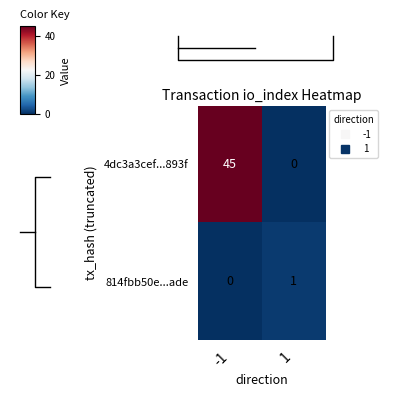

Which series has the widest spread of values?

4dc3a3cef...893f